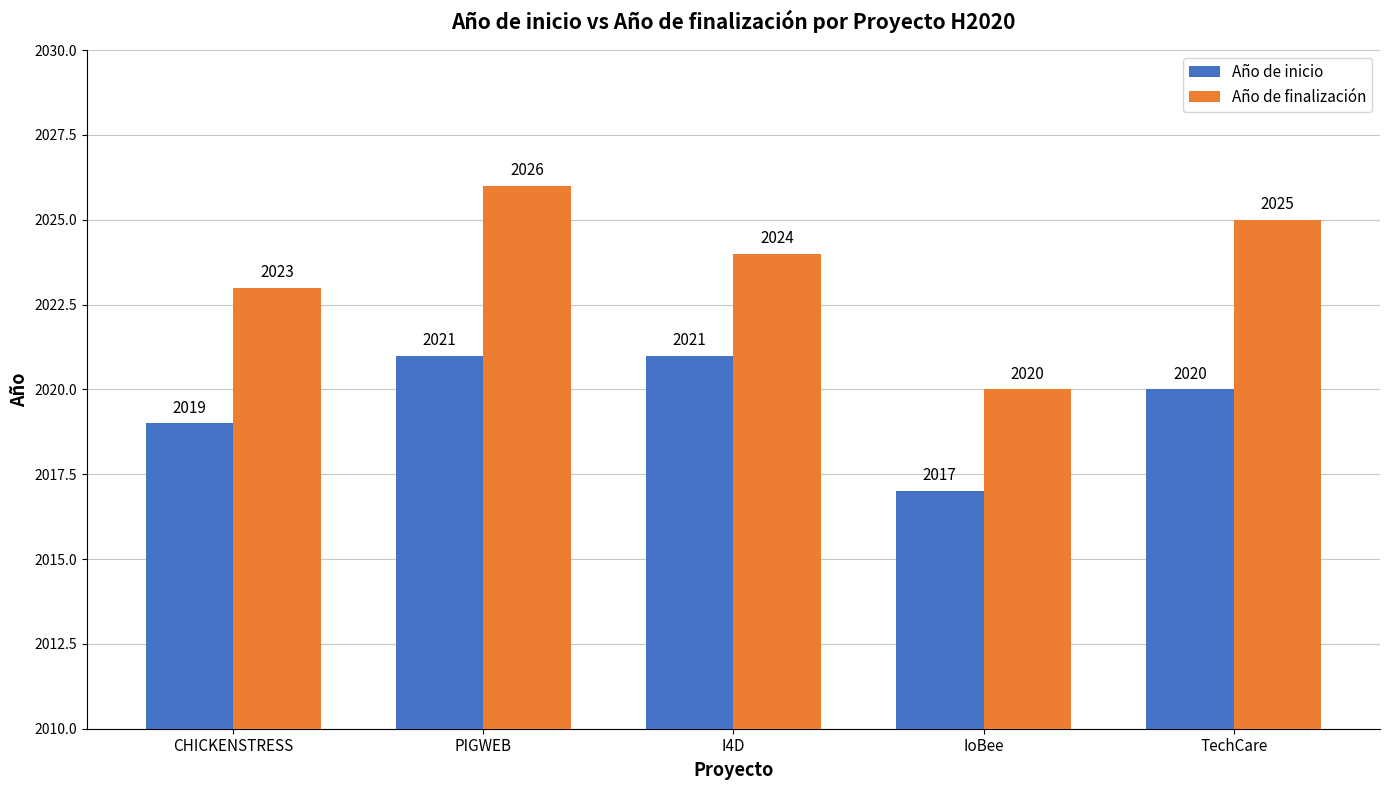

What is the value of the Año de inicio bar at the 1st from the left?

2019